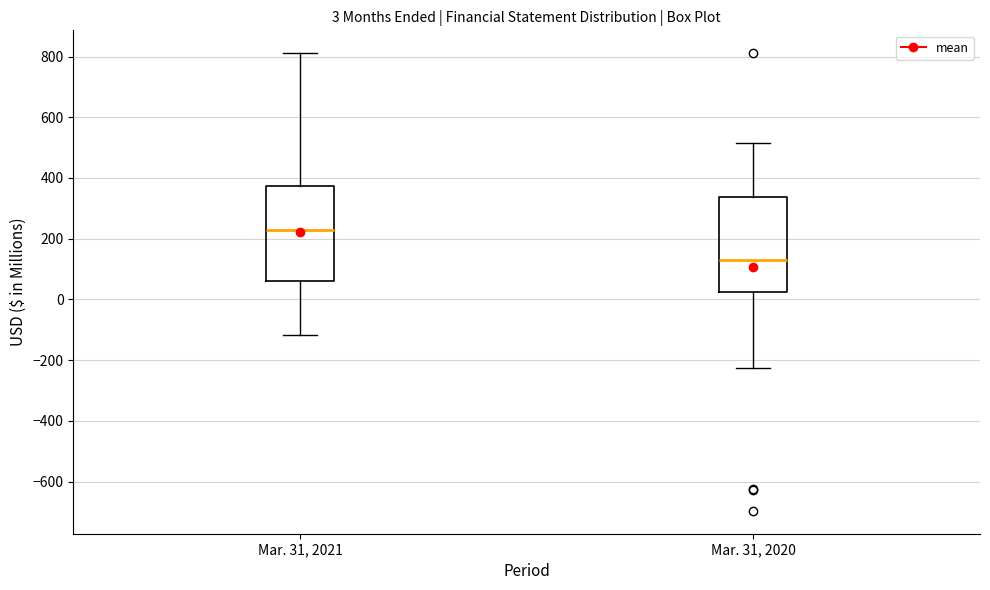

Which box's median line is the highest?

Mar. 31, 2021